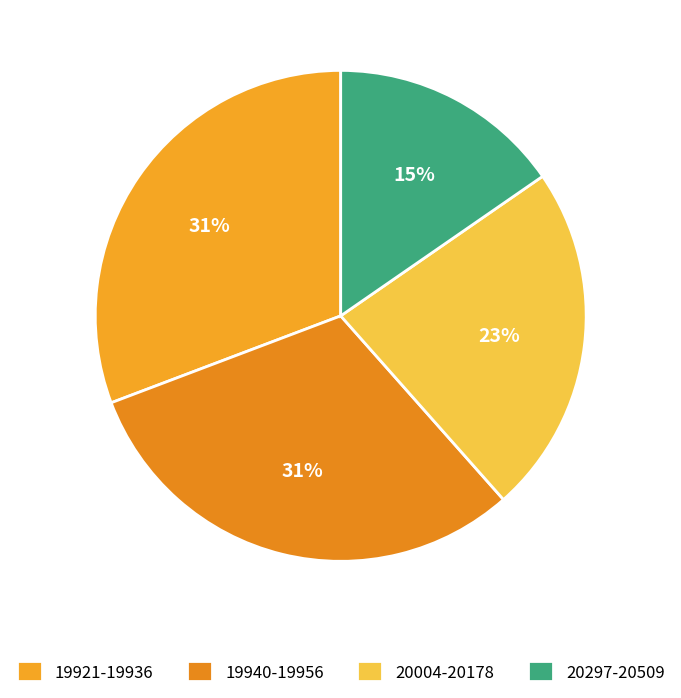

How many segments does this pie chart have?

4